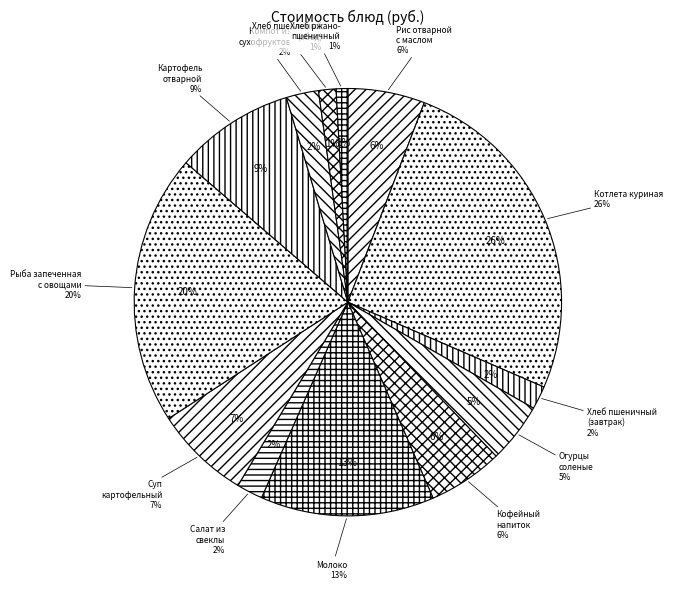

True or false: Рыба запеченная с овощами и сыром accounts for 29% of the total.

False